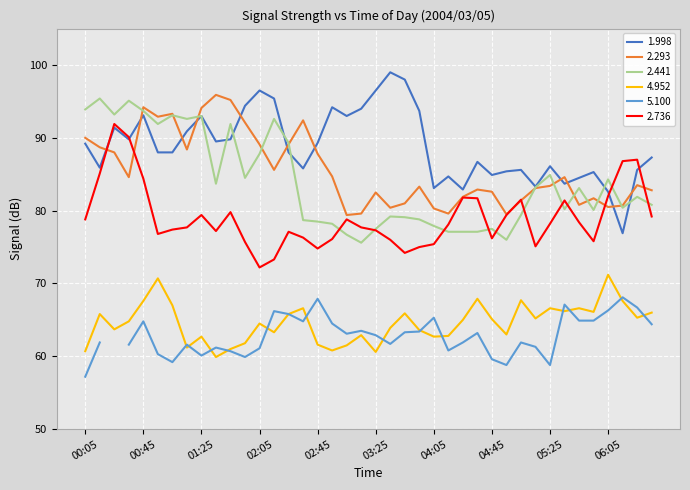

What is the label of the 5th point from the left?

00:45